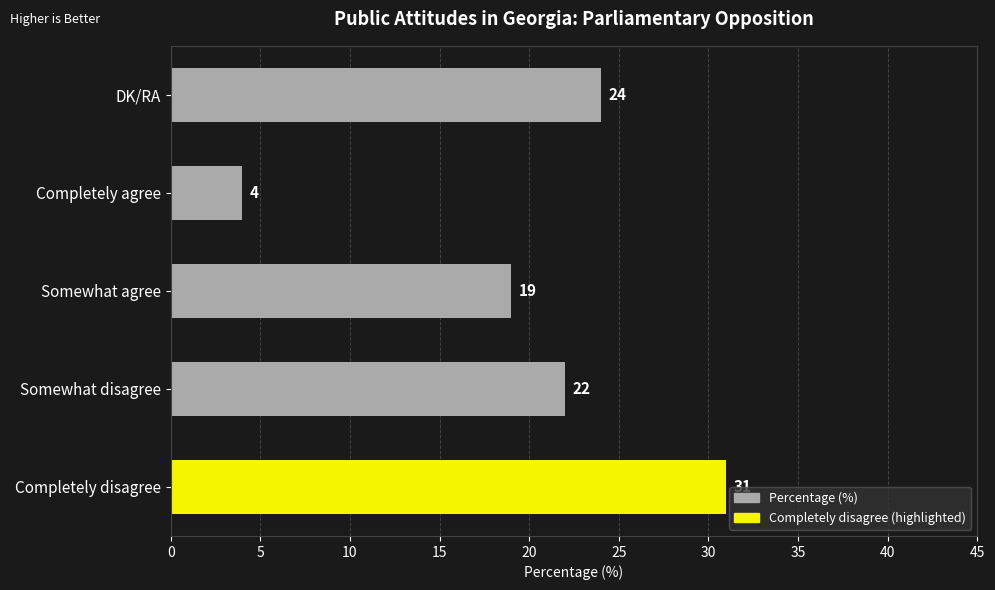

What is the greatest value displayed?

31